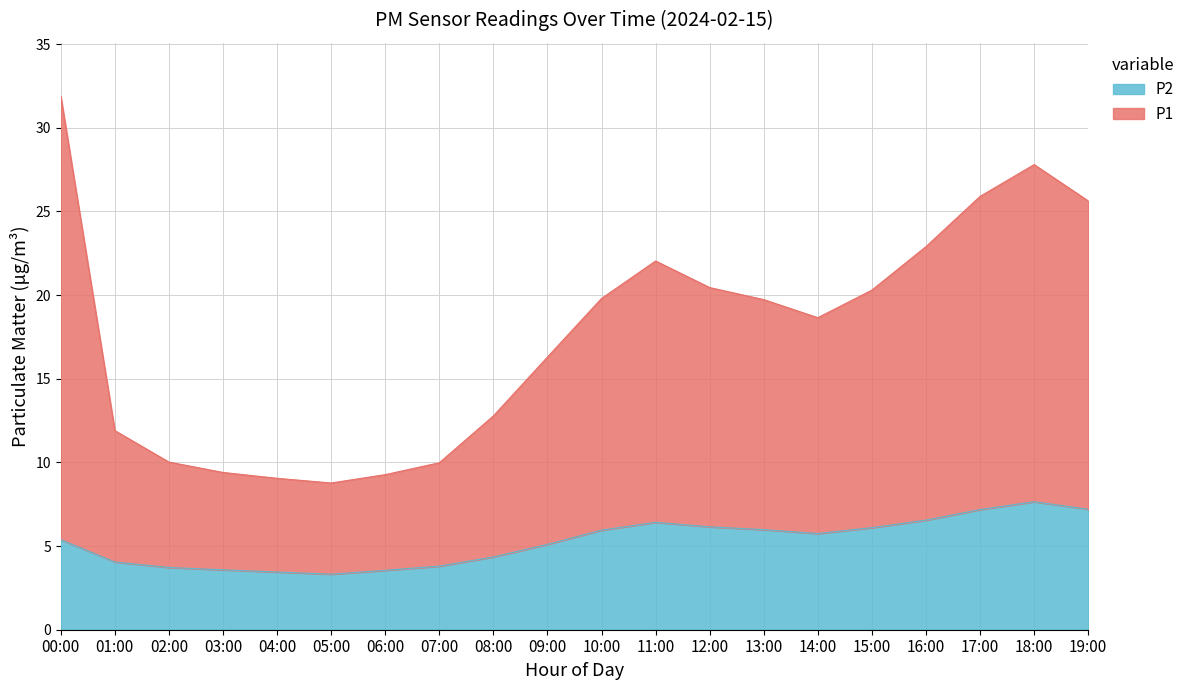

Is the value of P2 at 04:00 greater than the value of P1 at 19:00?

No